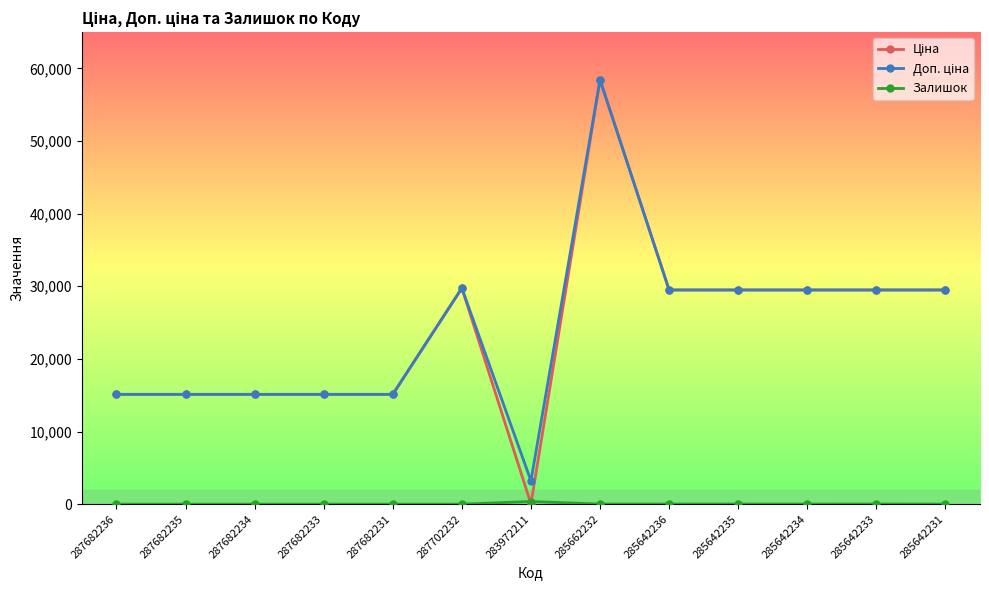

At which category is the sum across all series the highest?

285662232